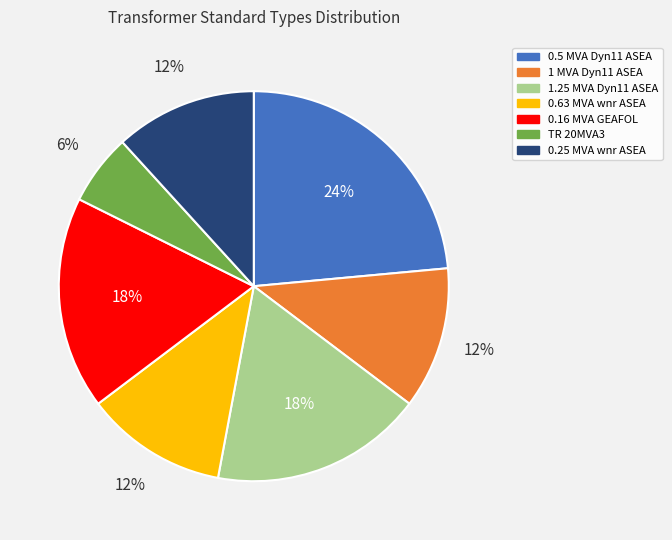

How many slices are in this pie chart?

7